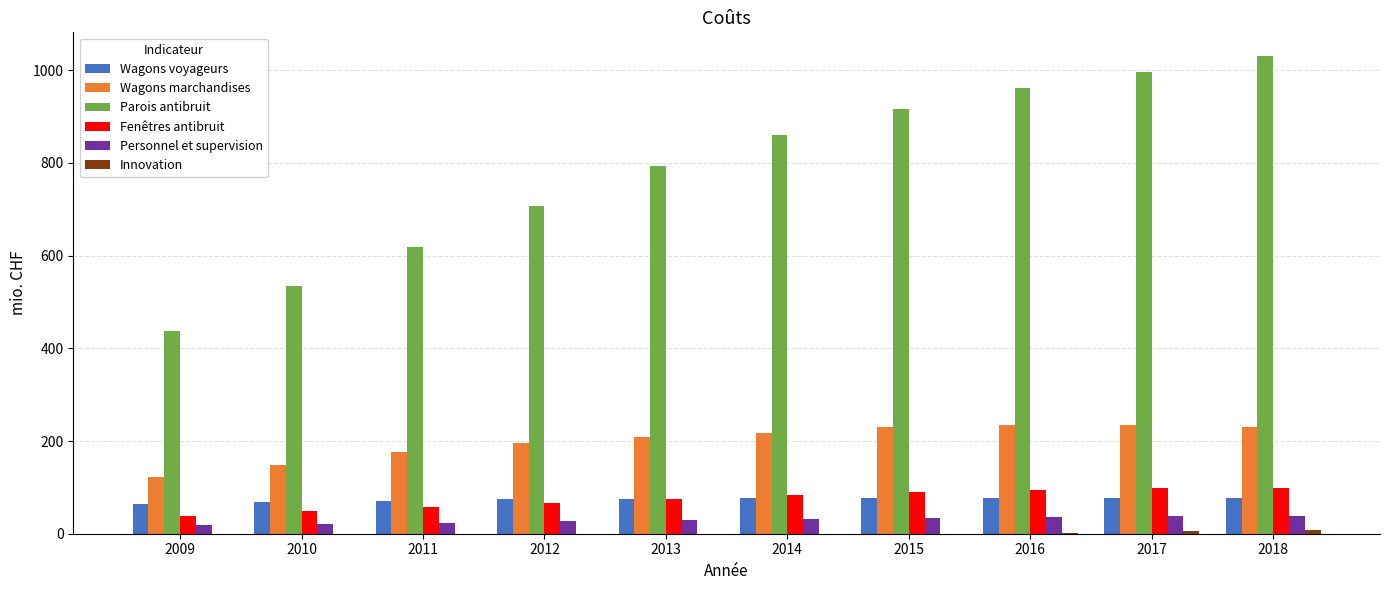

Is the value of Fenêtres antibruit at 2018 greater than the value of Parois antibruit at 2015?

No